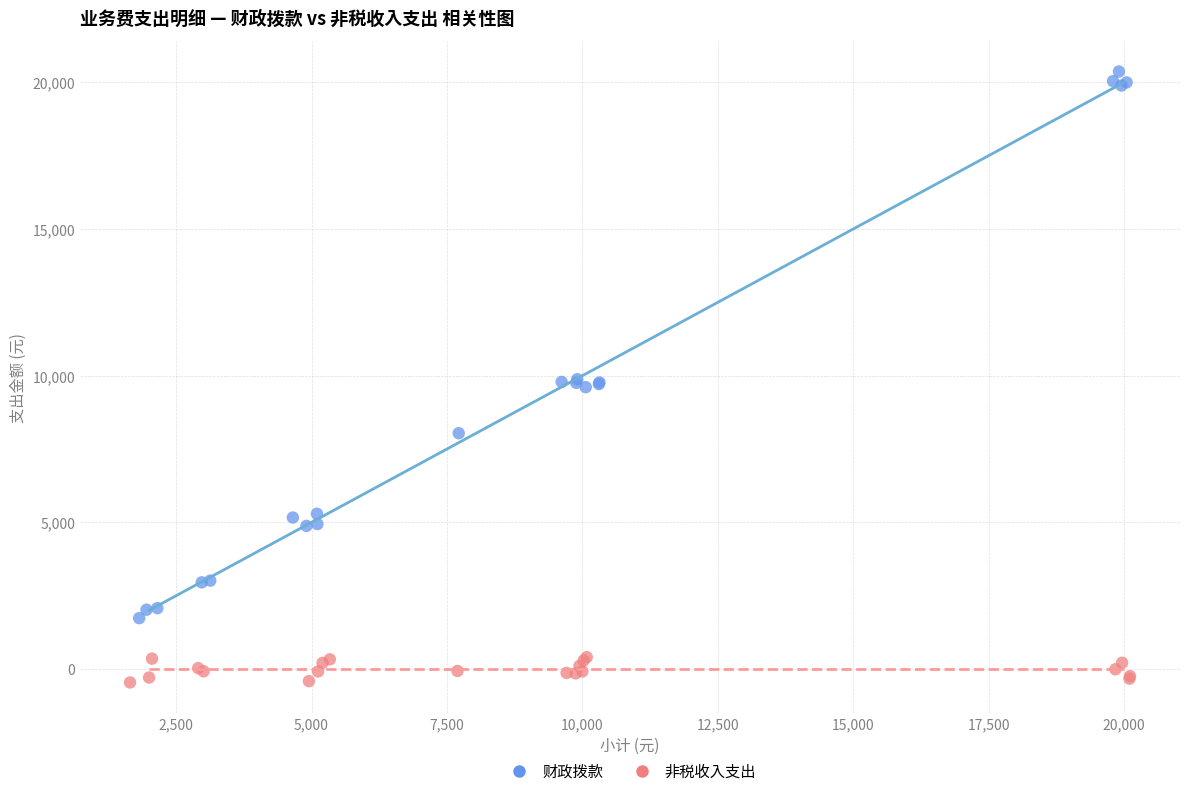

Which series reaches the maximum Y coordinate?

财政拨款